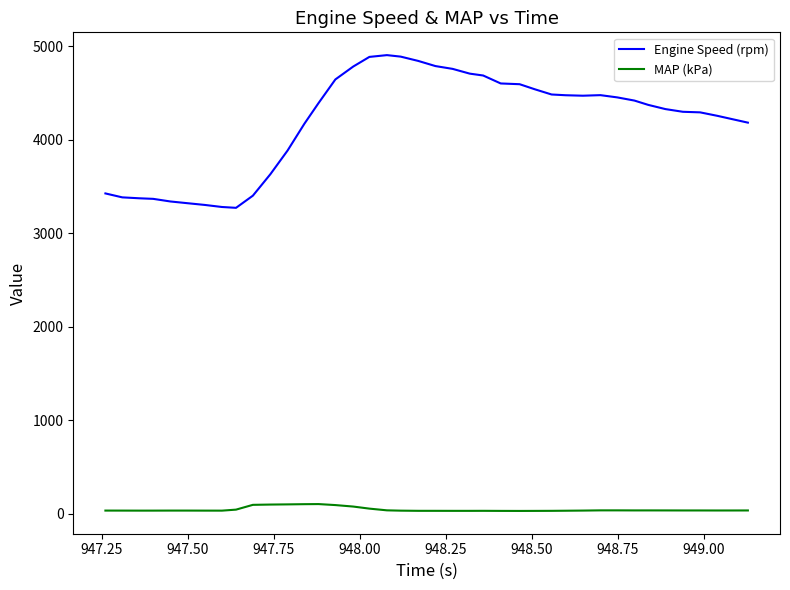

What is the maximum value shown in the chart?

4903.0